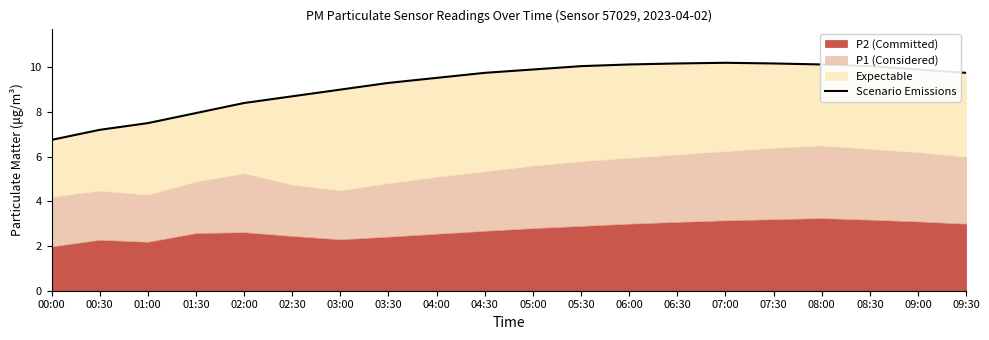

What is the label of the 17th point from the left?

08:00